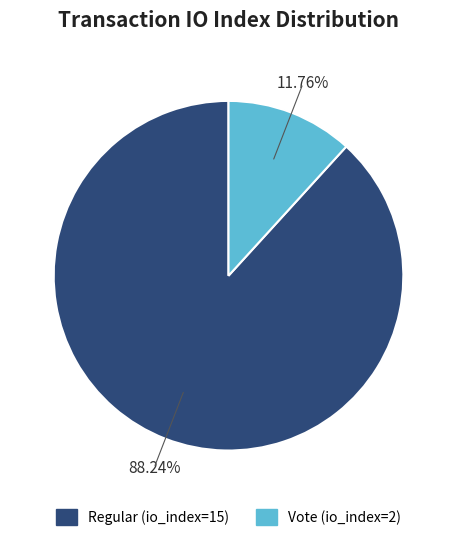

Does any single category account for the majority?

Yes